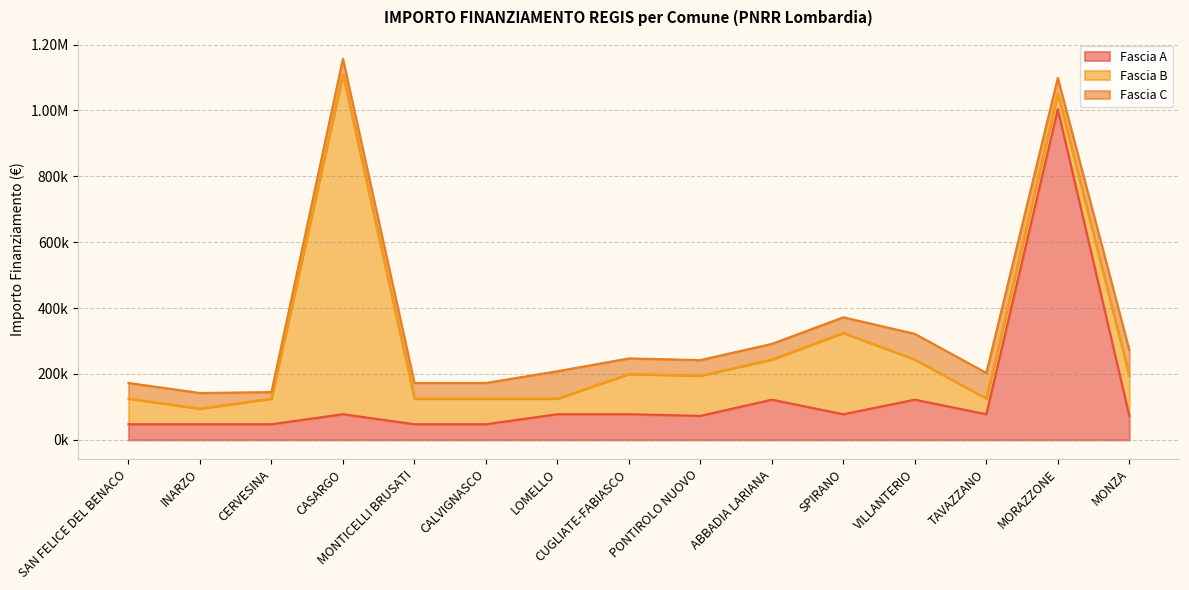

The value of Fascia B at SAN FELICE DEL BENACO is 109320. True or false?

False